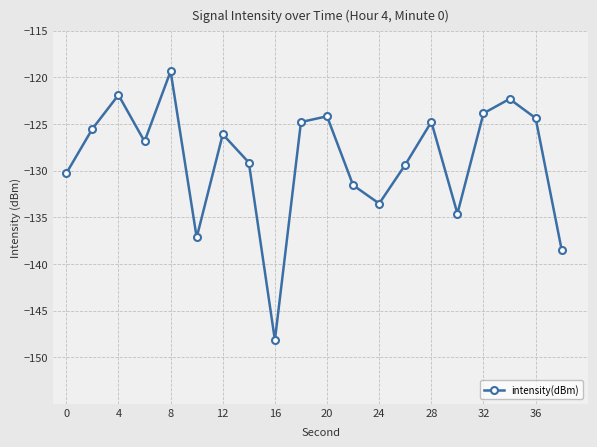

What is the minimum value shown in the chart?

-148.2